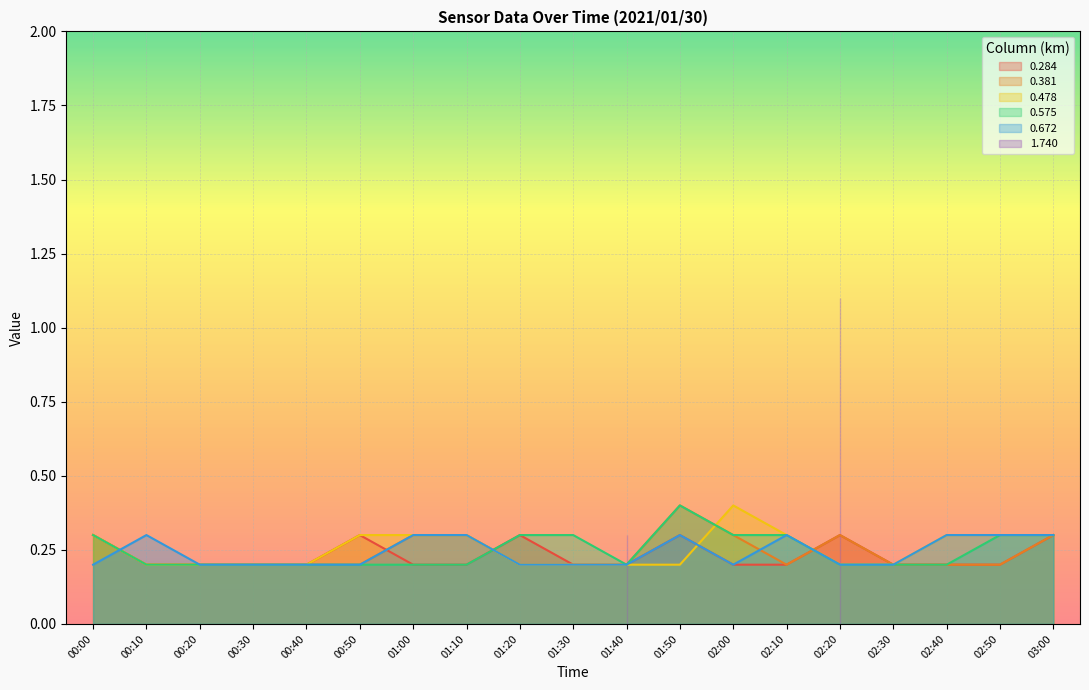

True or false: 0.381 and 0.478 intersect in this chart.

True